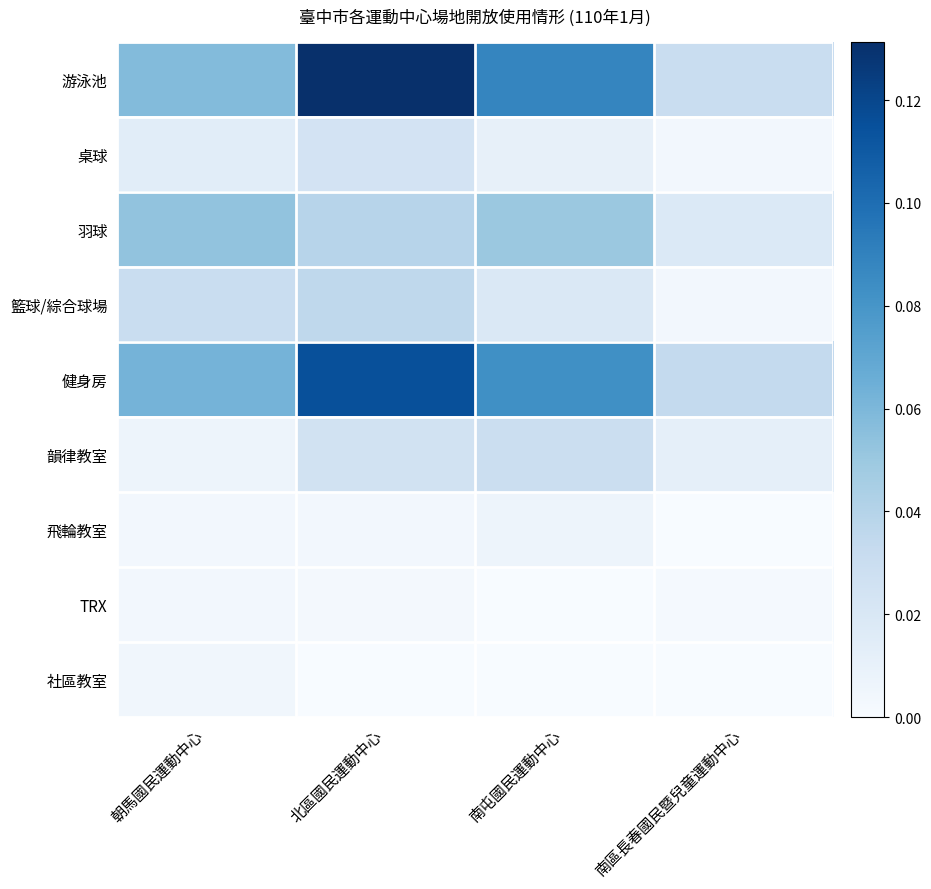

At which category is the sum across all series the highest?

北區國民運動中心